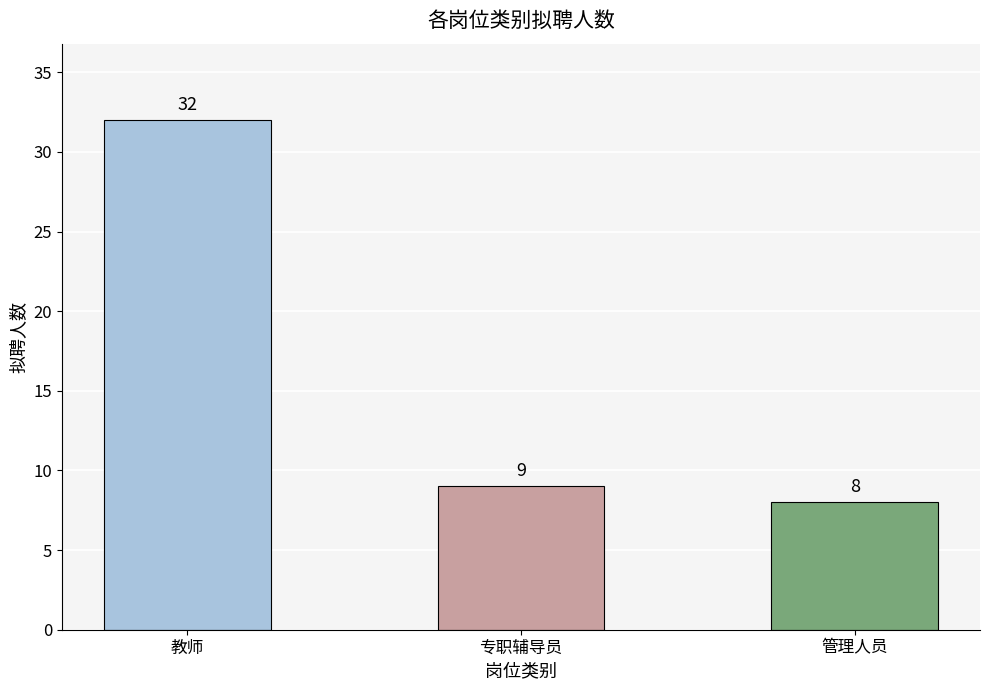

Read the value at 管理人员, to the nearest 10.

10